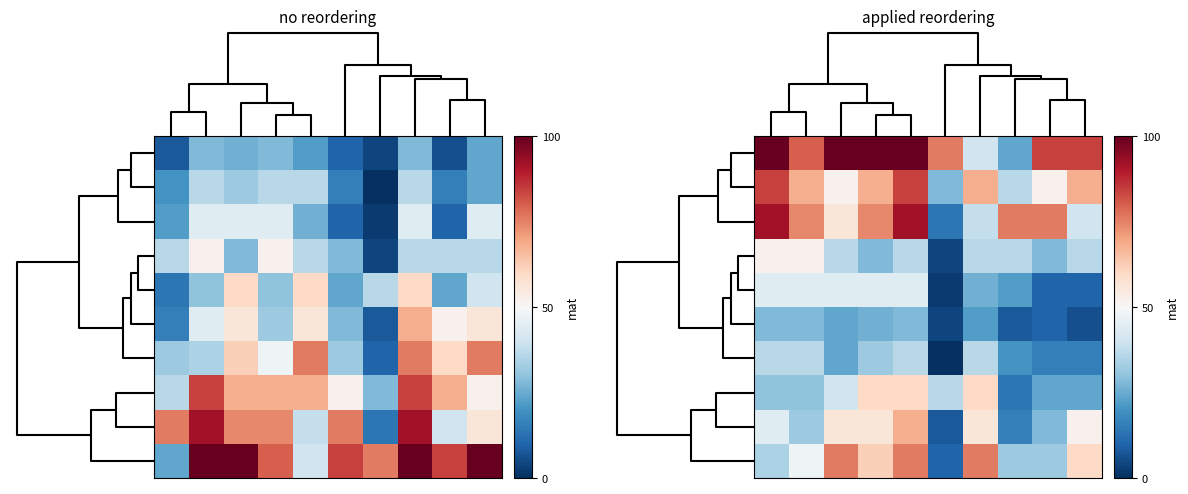

Which label corresponds to the smallest value in the chart?

5